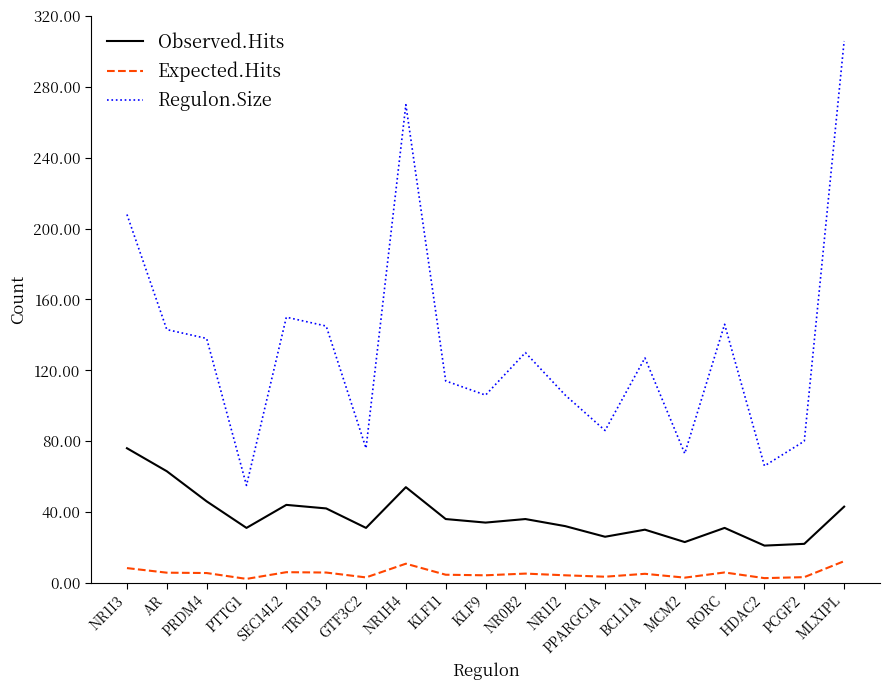

What are all the series names shown in the legend?

Observed.Hits, Expected.Hits, Regulon.Size